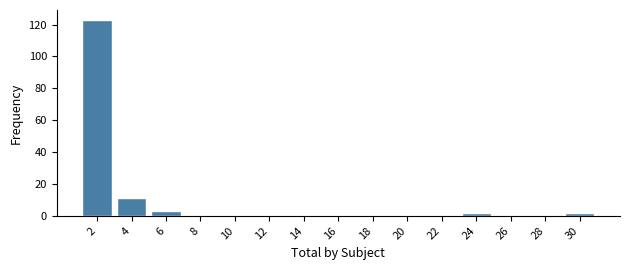

Reading left to right, list all the values displayed in this chart.

2=123	4=11	6=3	8=0	10=0	12=0	14=0	16=0	18=0	20=0	22=0	24=2	26=0	28=0	30=2